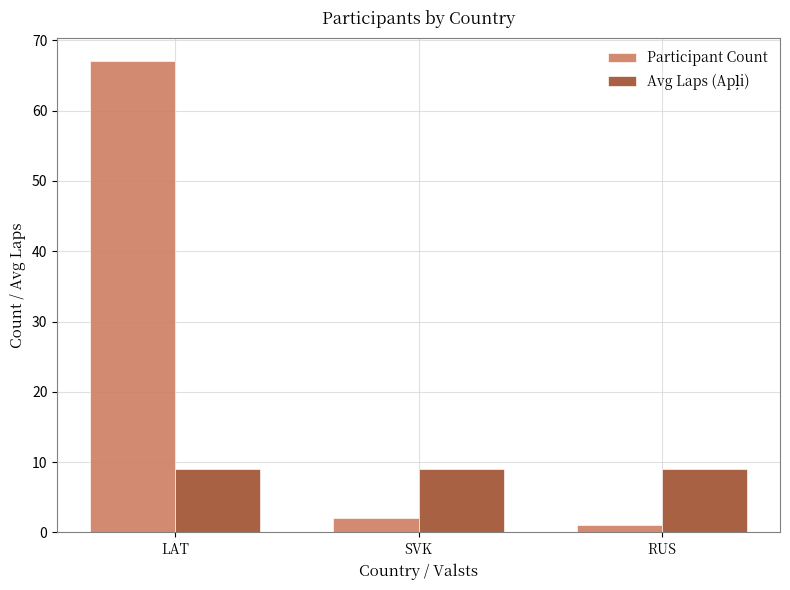

What is the difference between the maximum and minimum values in the Participant Count series?

66